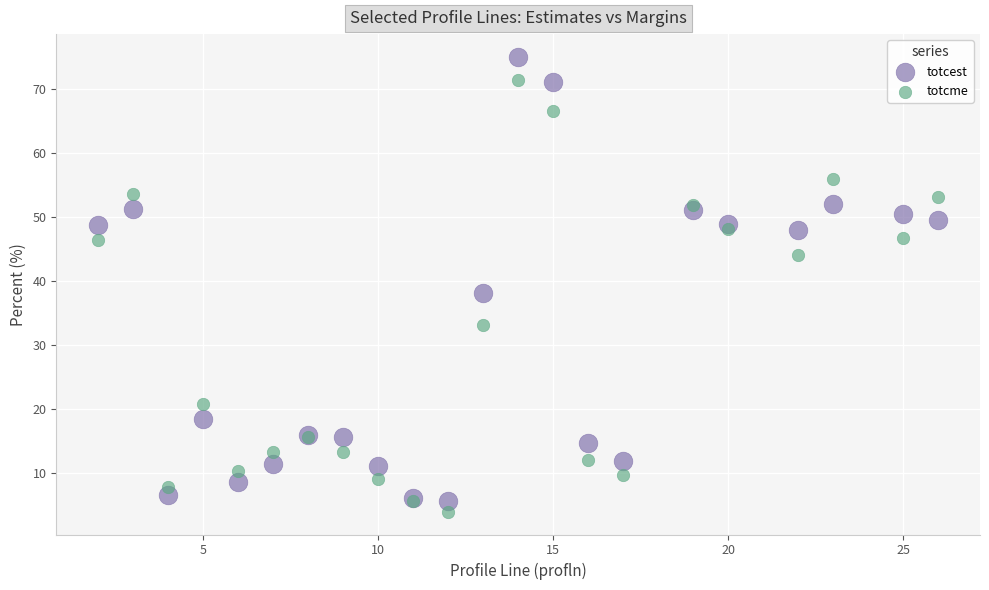

Which series reaches the minimum Y coordinate?

totcme